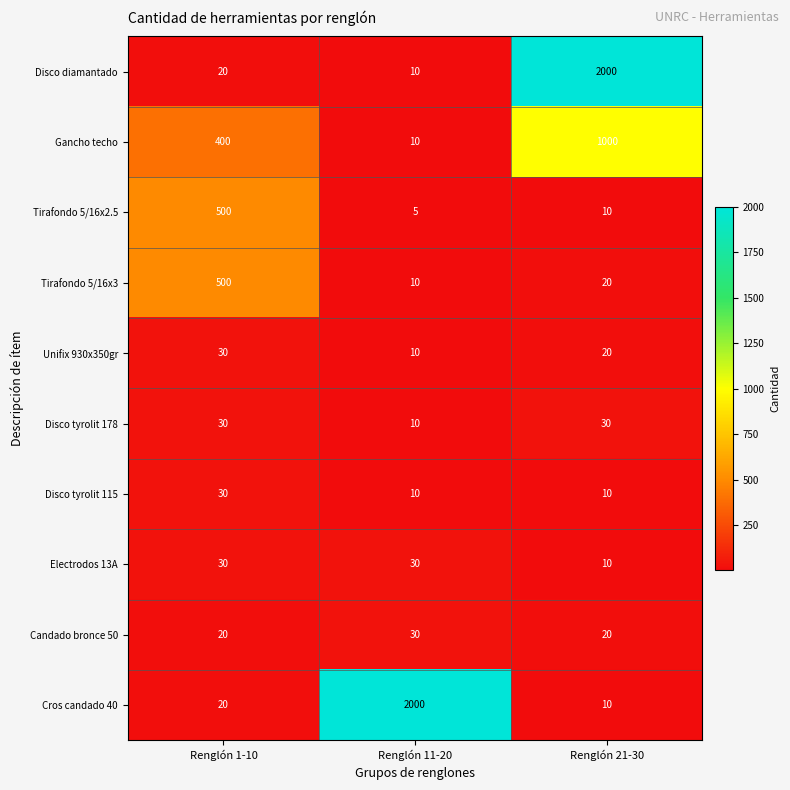

Is the value of Cros candado 40 at Renglón 1-10 greater than the value of Disco tyrolit 115 at Renglón 1-10?

No